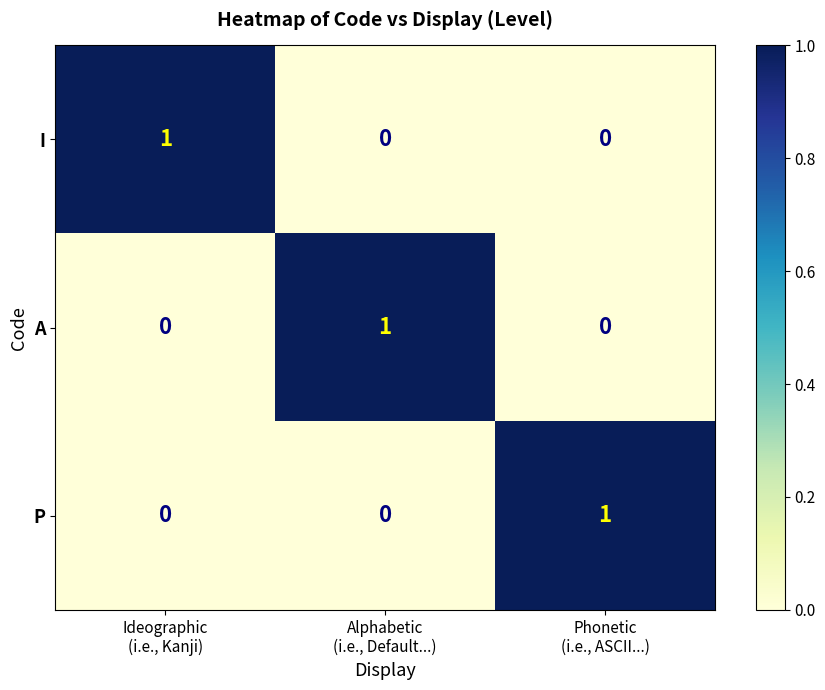

Reading left to right, what are all the values shown in this chart?

I: 1	0	0
A: 0	1	0
P: 0	0	1